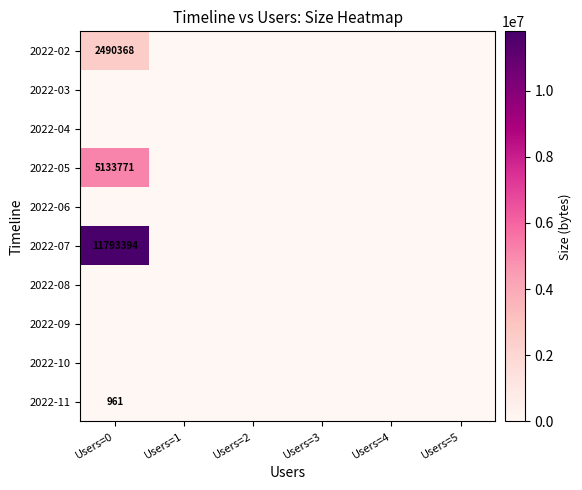

What is the difference between the maximum and minimum values in the 2022-02 series?

2490368